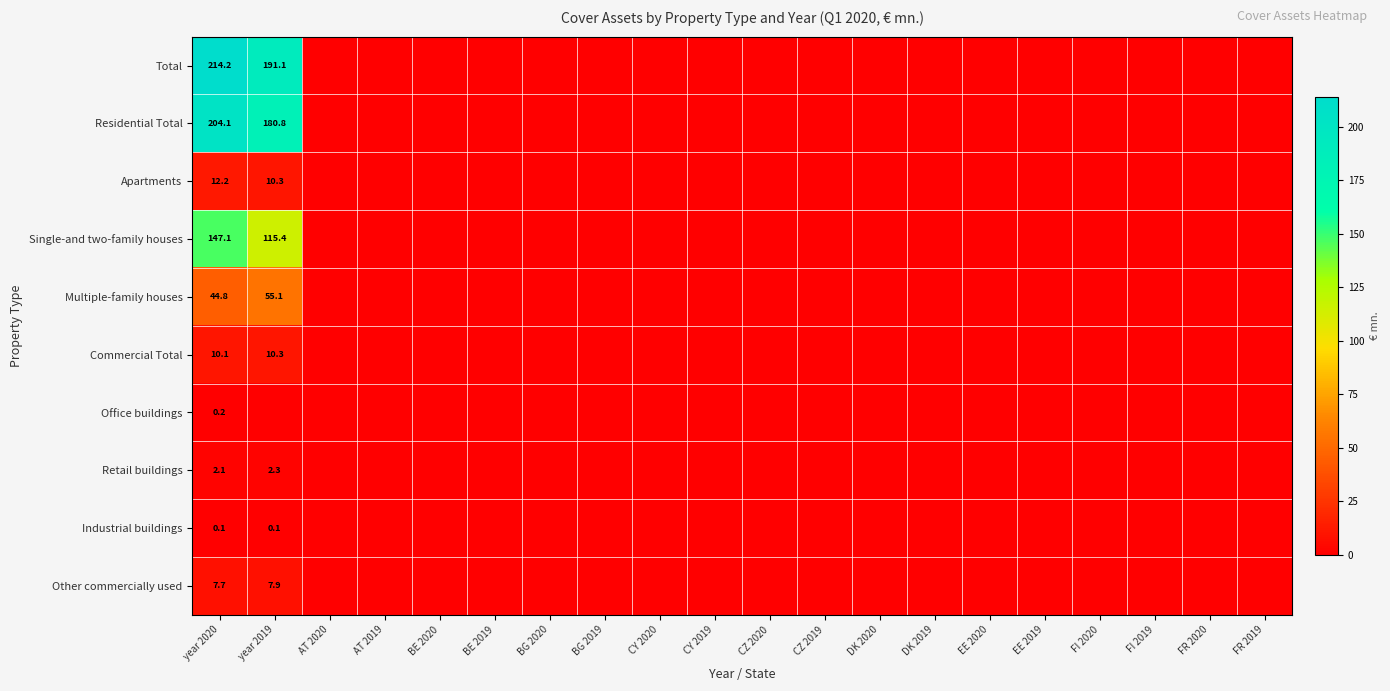

At how many categories does at least one series exceed 187?

2